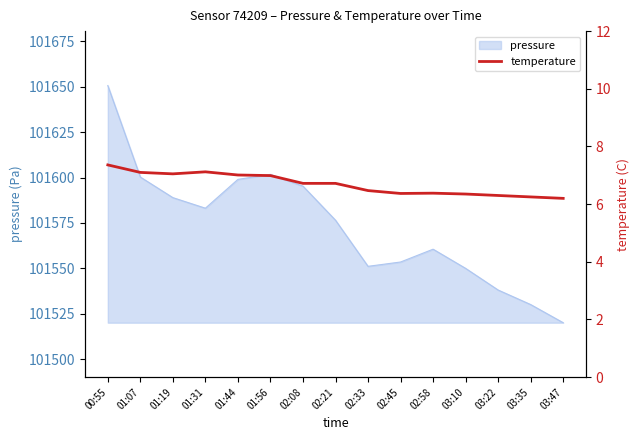

True or false: pressure has a value of 101551.1 at 02:33.

True